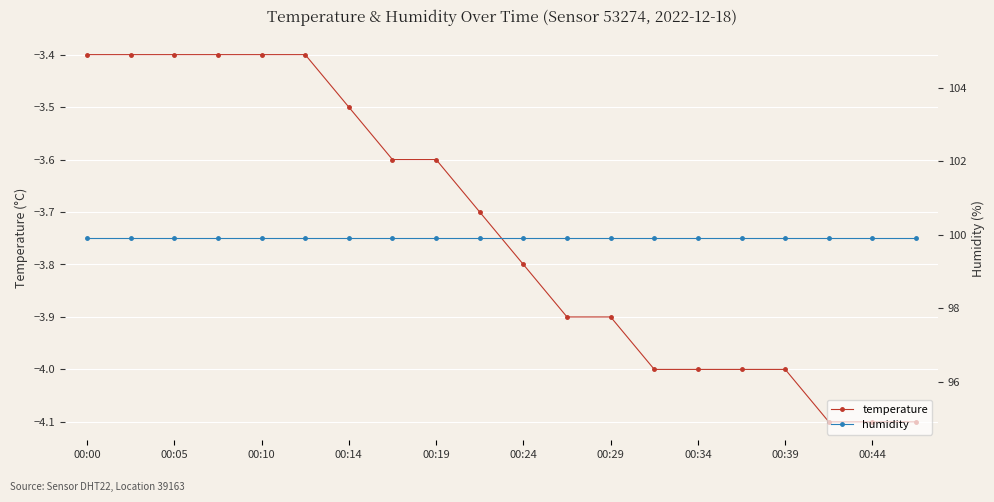

Is it true that temperature equals -1.3 at 00:24?

False